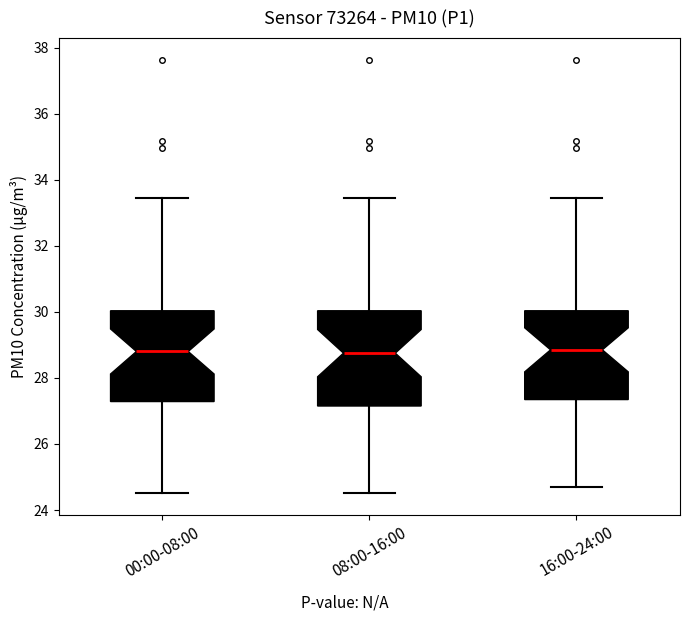

Reading left to right, read every box against the y-axis: the position of its median line, the range the box covers, and the ends of its whiskers. The values are not printed on the chart, so give them approximately, as read against the axis.

00:00-08:00: median 28.8, box 27.2 to 30.0, whiskers 24.6 to 33.4
08:00-16:00: median 28.8, box 27.2 to 30.0, whiskers 24.6 to 33.4
16:00-24:00: median 28.8, box 27.4 to 30.0, whiskers 24.8 to 33.4